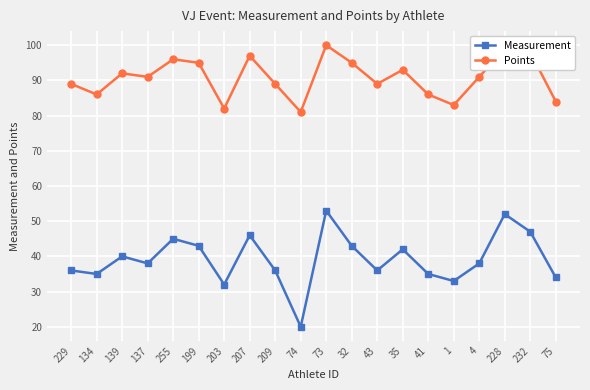

What is the difference between the maximum and minimum values in the Measurement series?

33